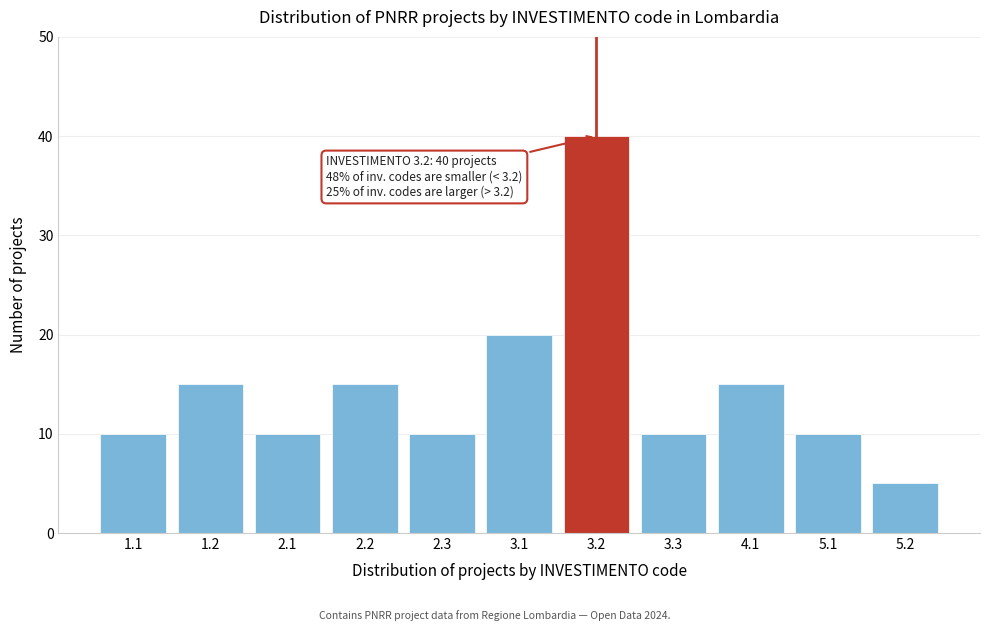

Reading left to right, transcribe all the data shown in this chart.

10	15	10	15	10	20	40	10	15	10	5